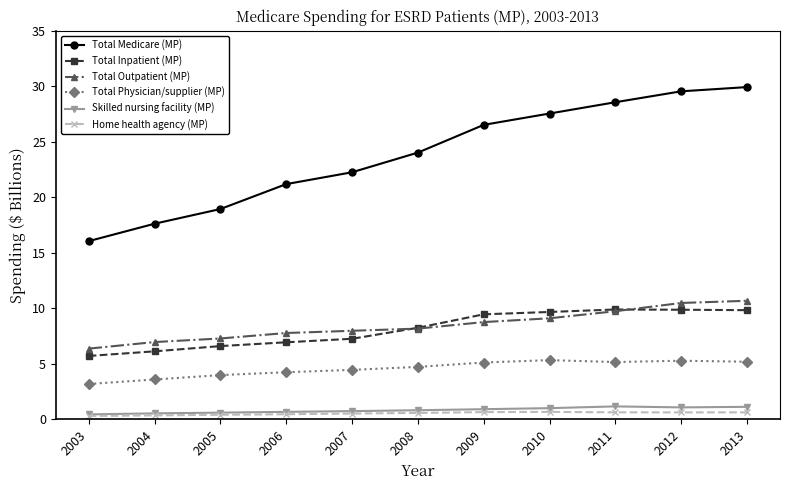

Rank the series by their maximum value, from highest to lowest.

Total Medicare (MP), Total Outpatient (MP), Total Inpatient (MP), Total Physician/supplier (MP), Skilled nursing facility (MP), Home health agency (MP)